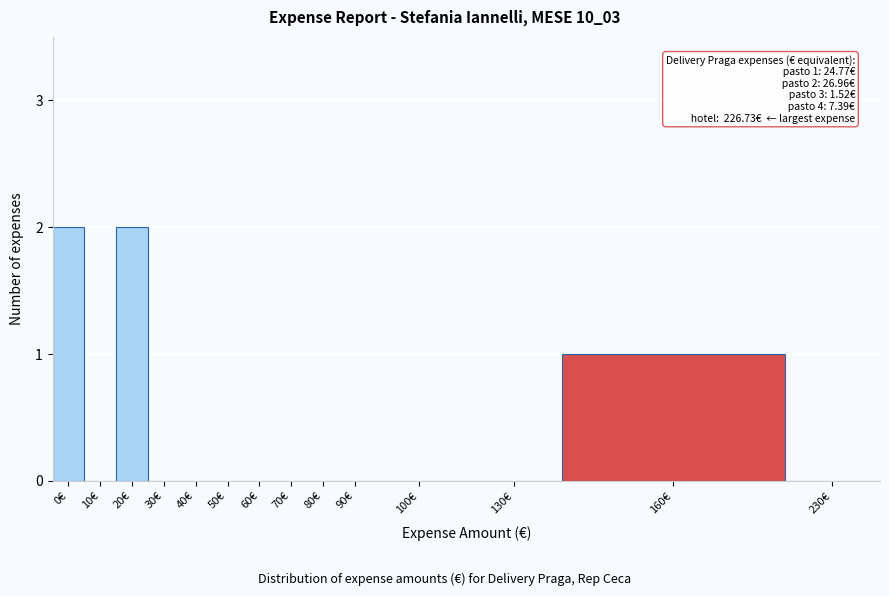

Reading right to left, transcribe all the data shown in this chart.

230€=0	160€=1	130€=0	100€=0	90€=0	80€=0	70€=0	60€=0	50€=0	40€=0	30€=0	20€=2	10€=0	0€=2